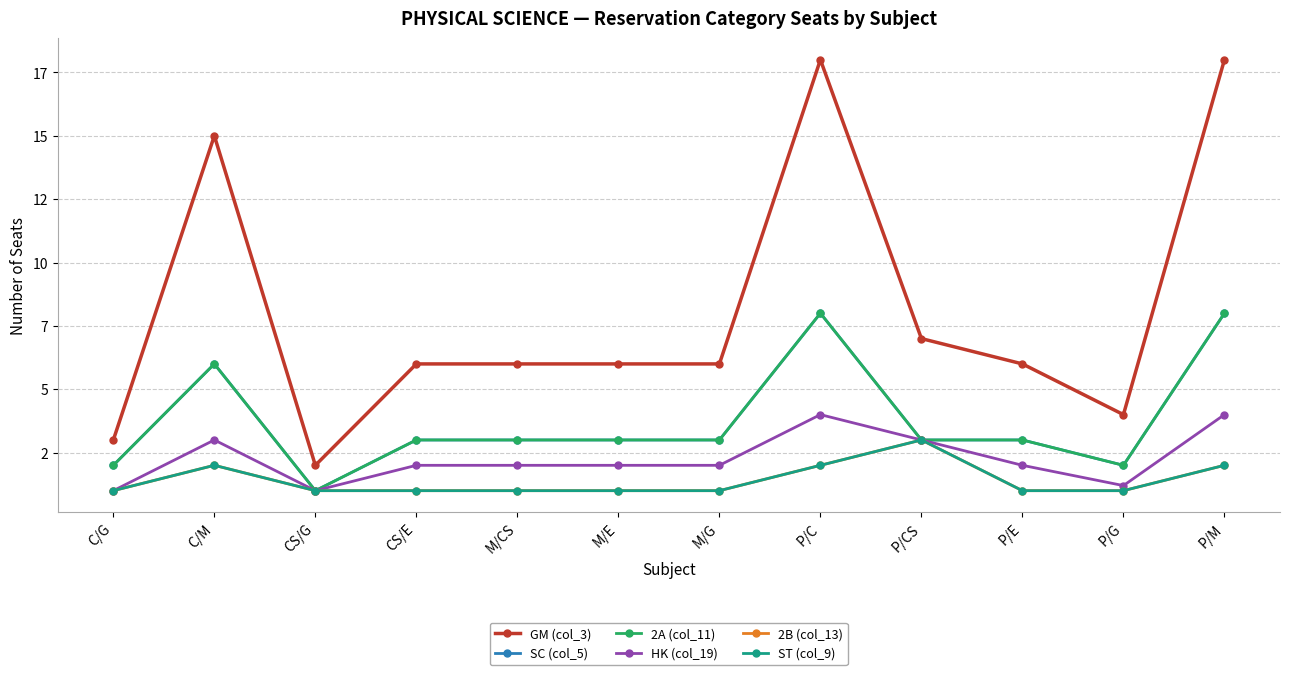

What is the value of the ST (col_9) point at the 3rd from the left?

1.0